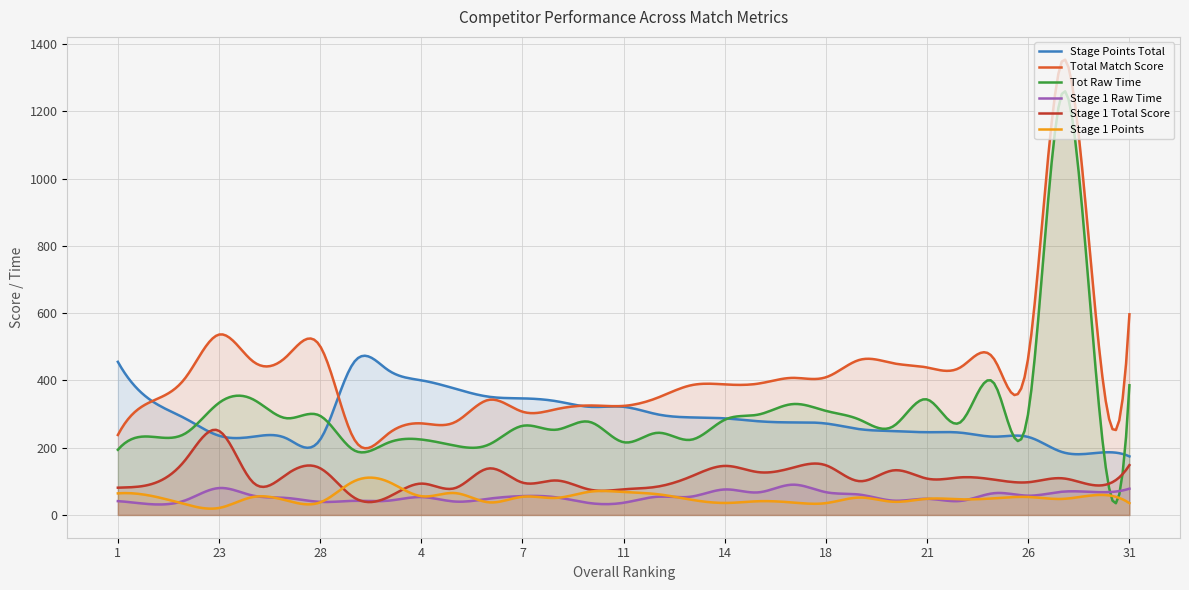

Rank the series at 3 from highest to lowest value.

Stage Points Total, Total Match Score, Tot Raw Time, Stage 1 Points, Stage 1 Total Score, Stage 1 Raw Time